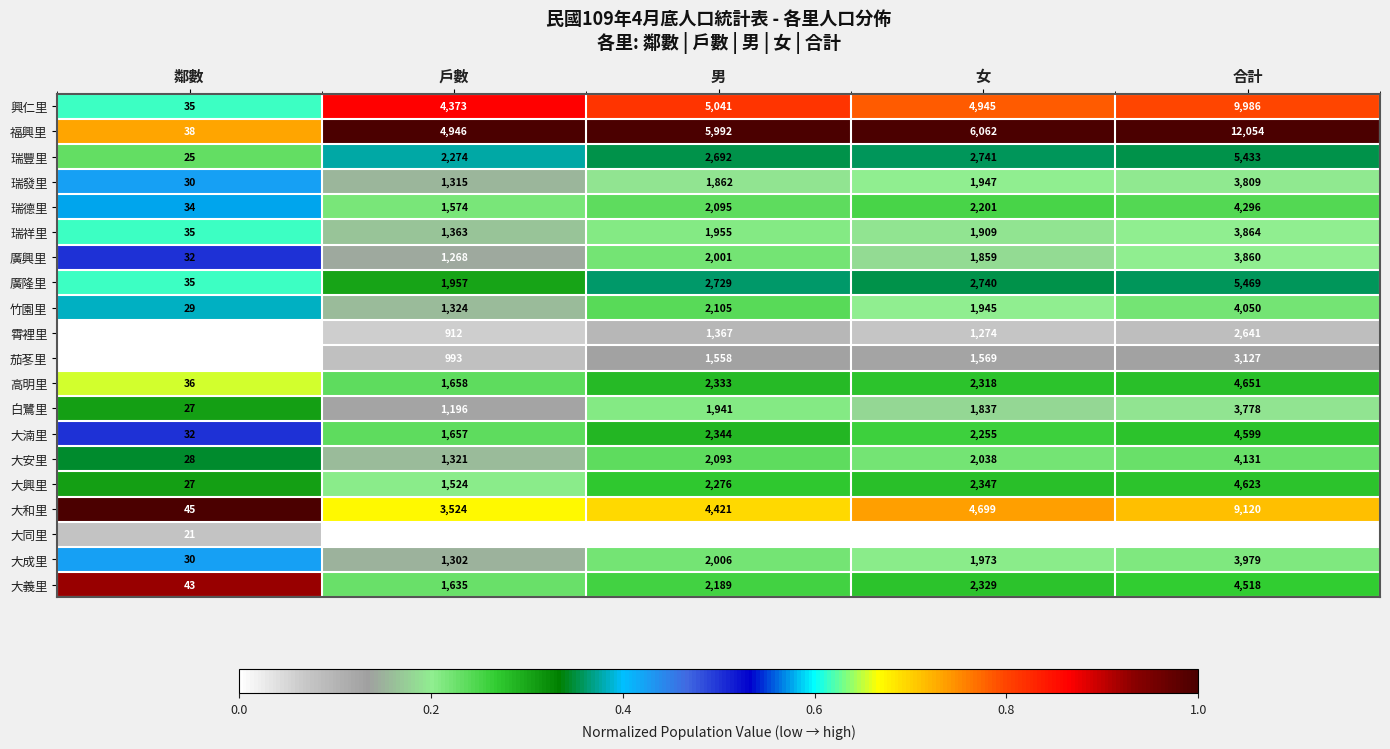

At which category does the chart reach its peak across all series?

合計